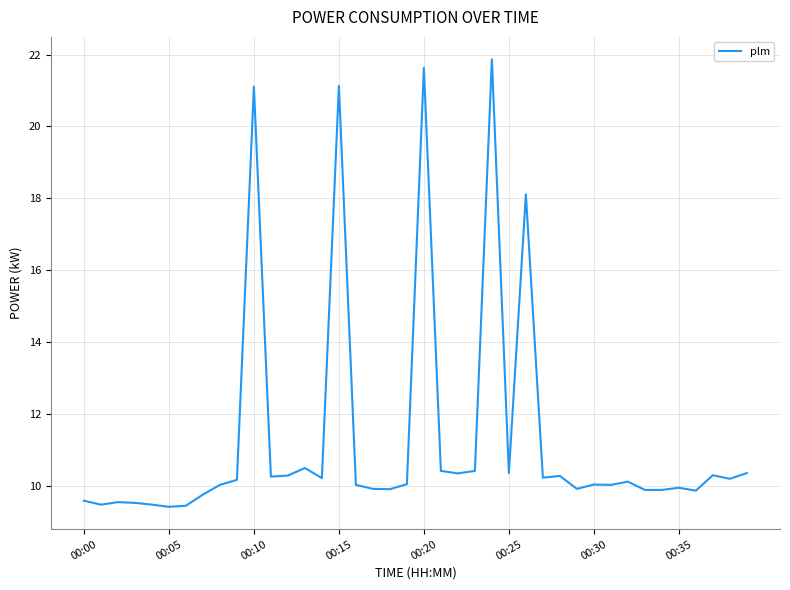

What is the minimum value shown in the chart?

9.4